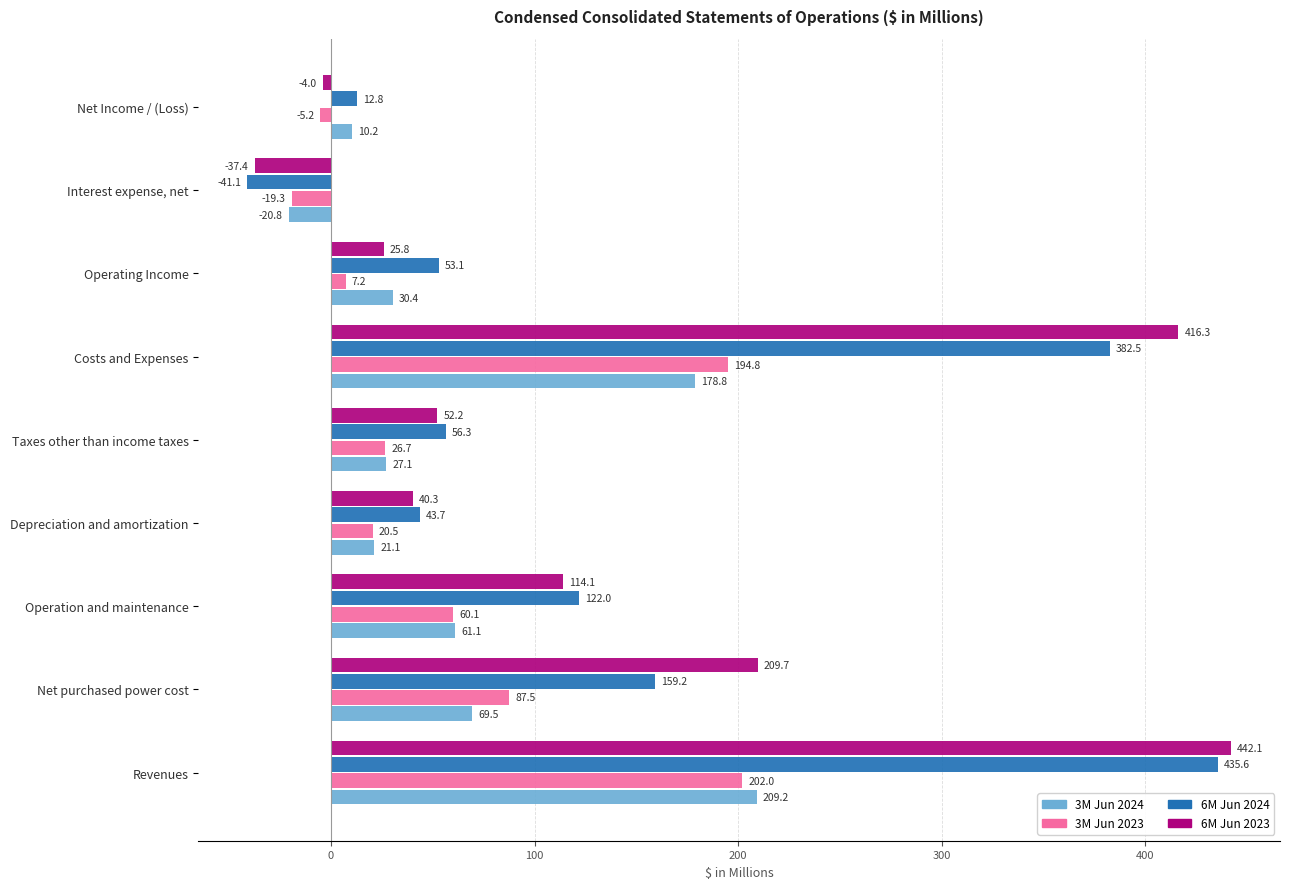

Which series has the largest total across all categories?

6M Jun 2023